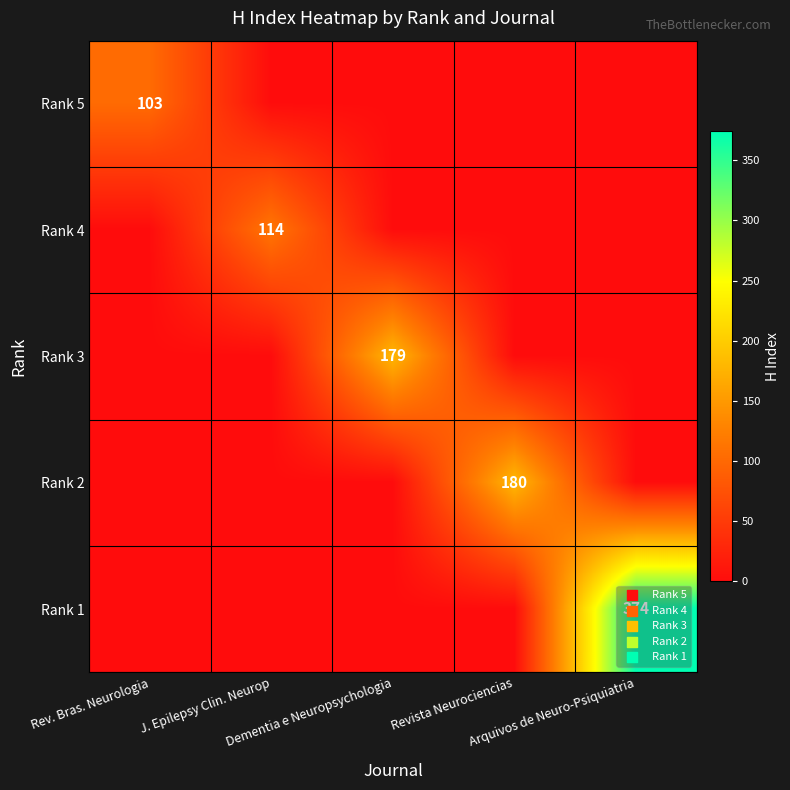

Between Dementia e Neuropsychologia and Rev. Bras. Neurologia, which is larger?

Rev. Bras. Neurologia